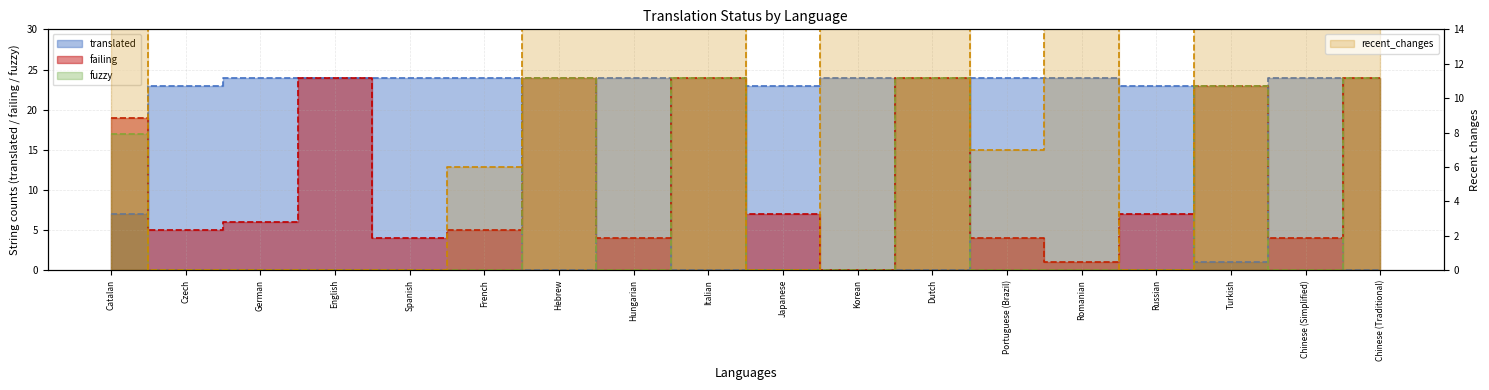

What is the label of the 6th point from the left?

French